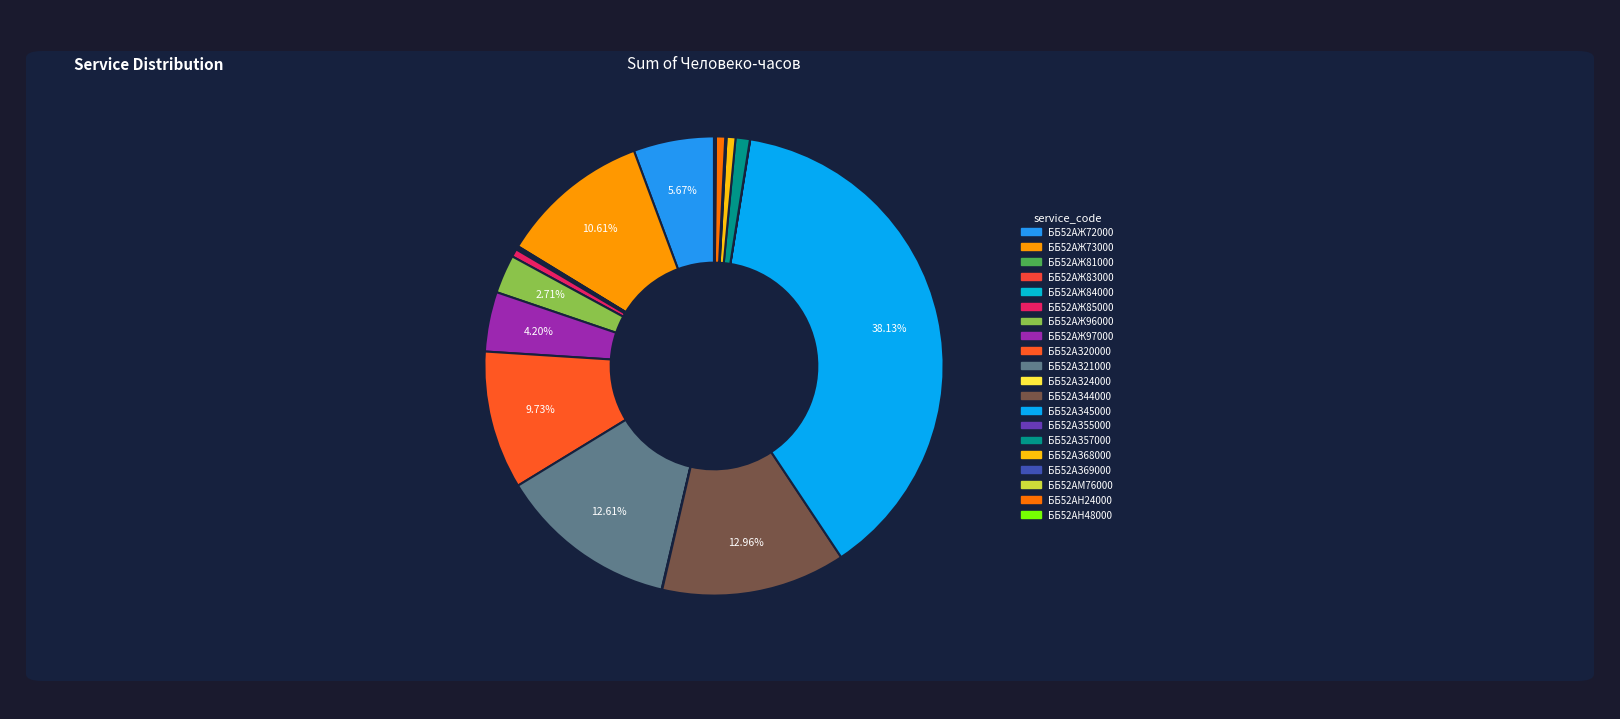

Count the number of slices in the pie.

20